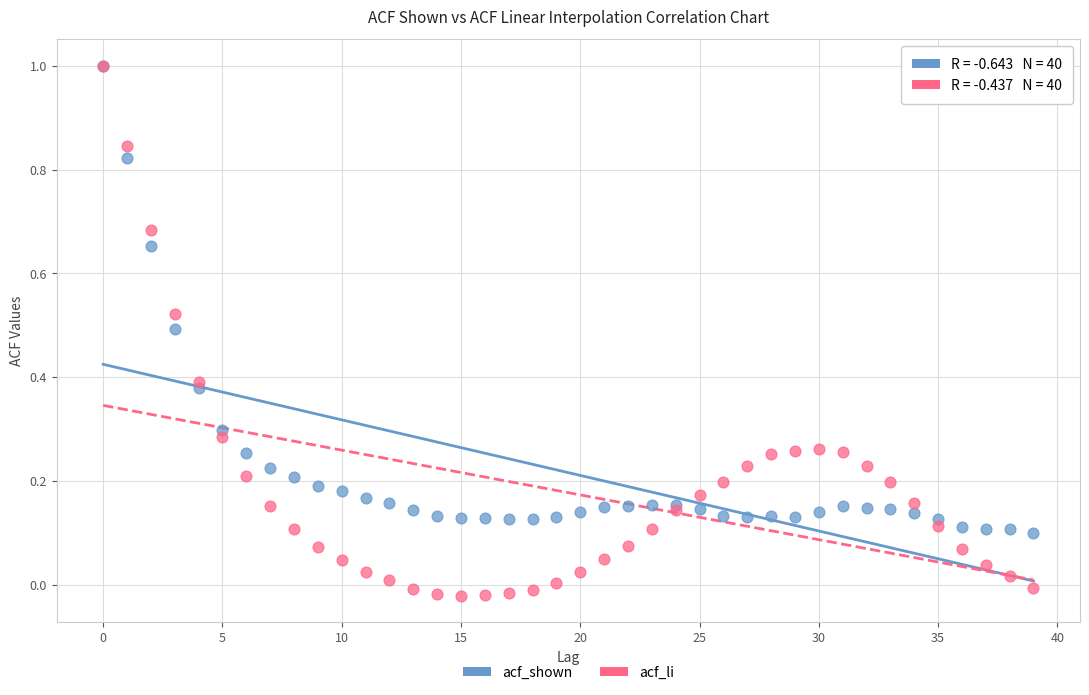

Which series reaches the minimum Y coordinate?

acf_li